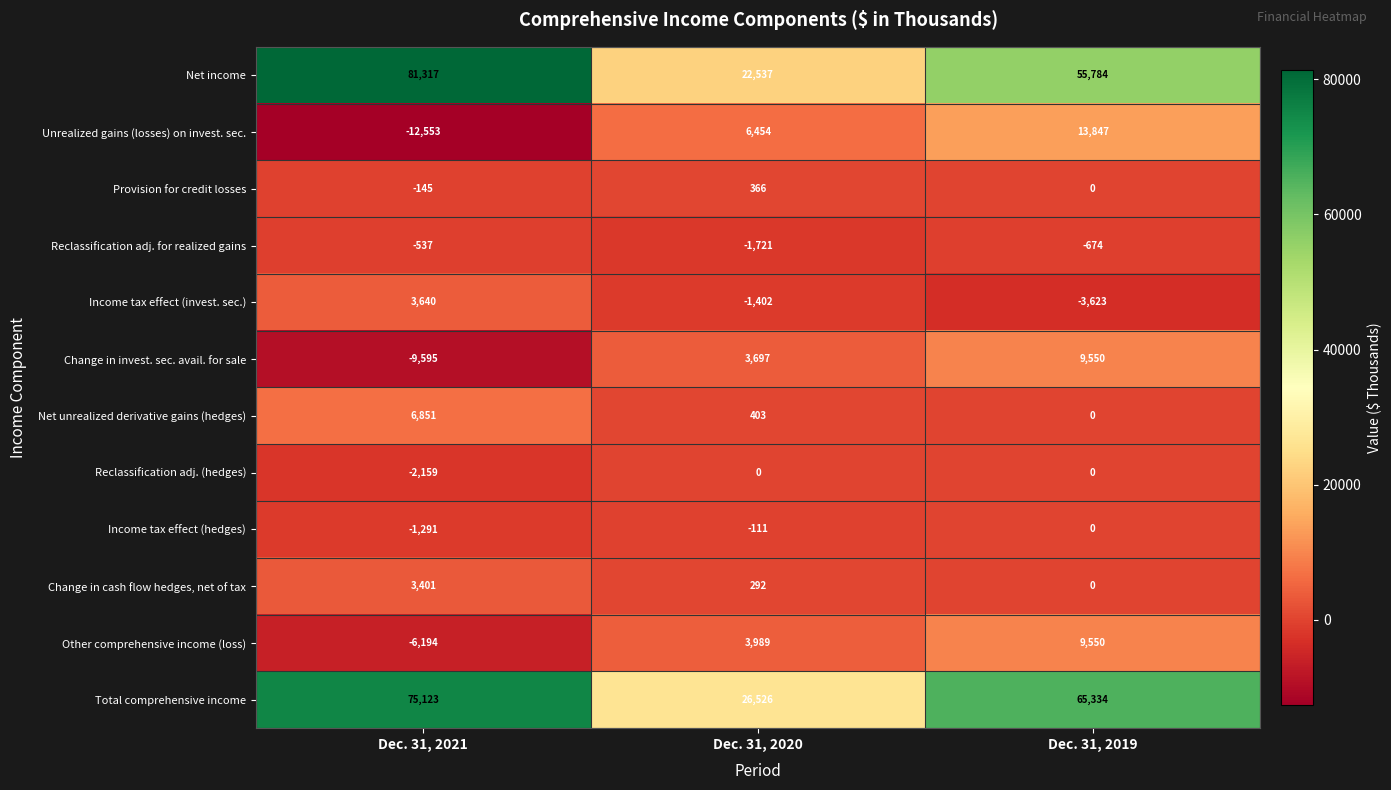

At which label does Provision for credit losses first exceed 0?

Dec. 31, 2020